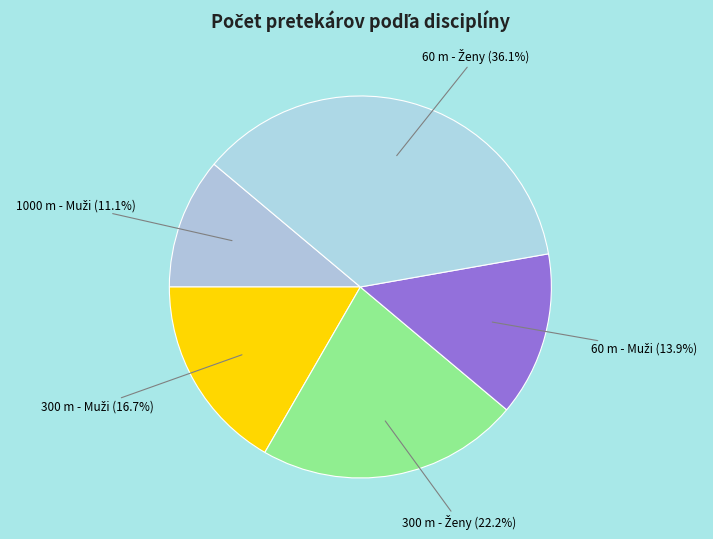

Is there any slice that represents more than half of the pie?

No